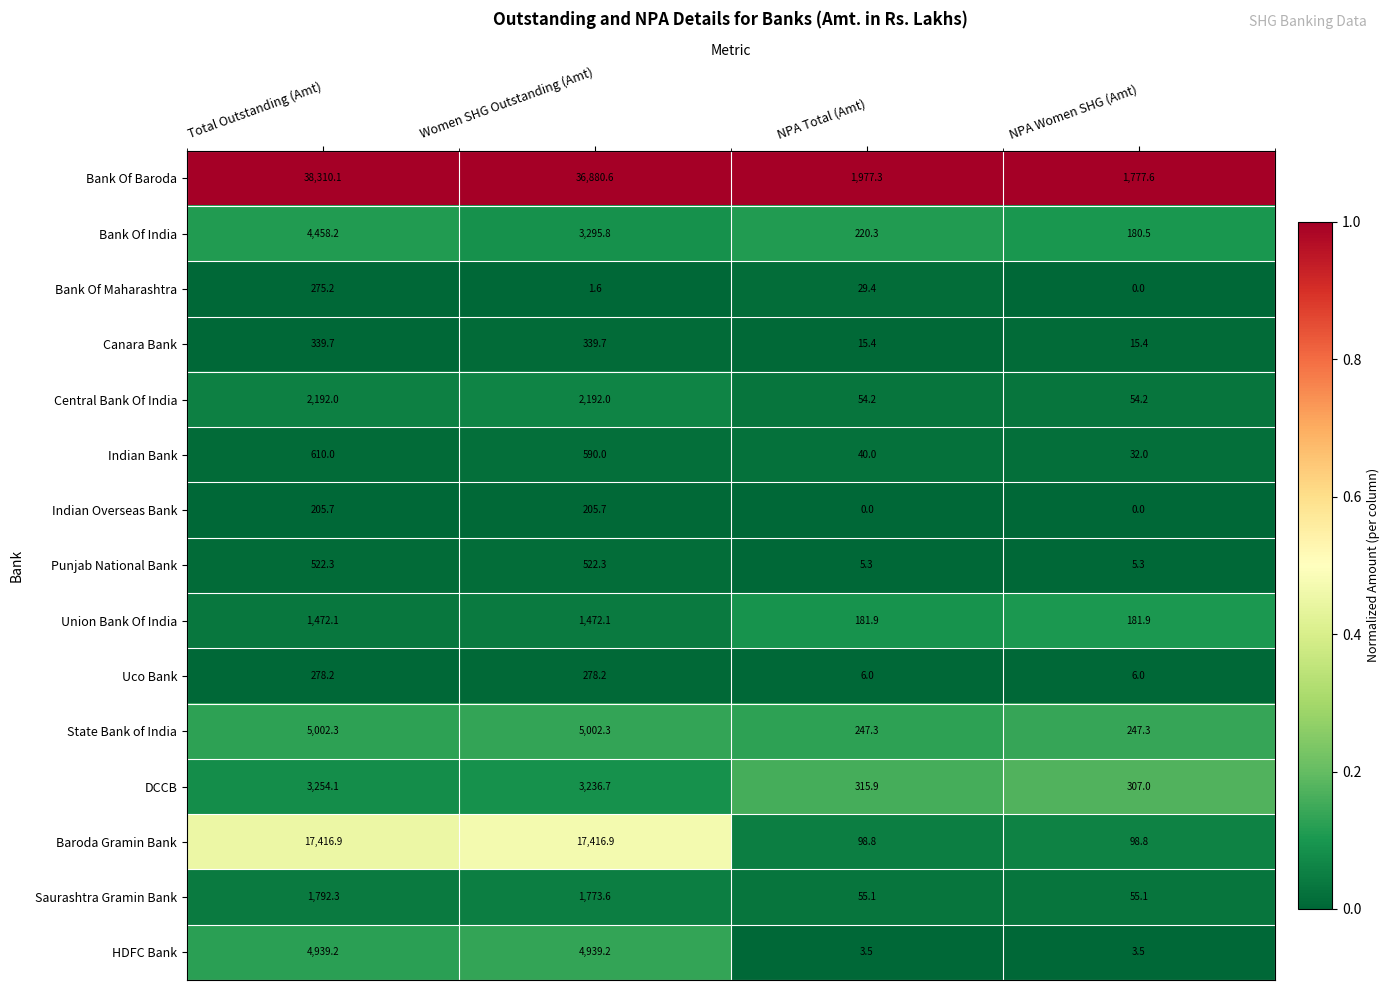

What is the greatest value displayed?

38310.1